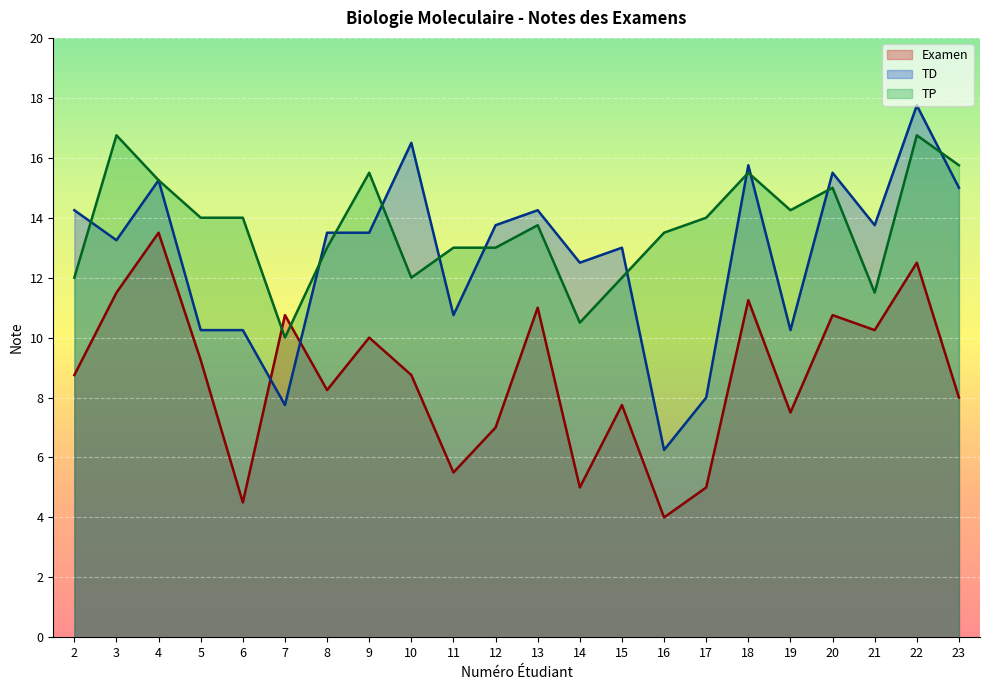

Reading left to right, what are all the values shown in this chart?

Examen: 8.8	11.5	13.5	9.2	4.5	10.8	8.2	10.0	8.8	5.5	7.0	11.0	5.0	7.8	4.0	5.0	11.2	7.5	10.8	10.2	12.5	8.0
TD: 14.2	13.2	15.2	10.2	10.2	7.8	13.5	13.5	16.5	10.8	13.8	14.2	12.5	13.0	6.2	8.0	15.8	10.2	15.5	13.8	17.8	15.0
TP: 12.0	16.8	15.2	14.0	14.0	10.0	13.0	15.5	12.0	13.0	13.0	13.8	10.5	12.0	13.5	14.0	15.5	14.2	15.0	11.5	16.8	15.8